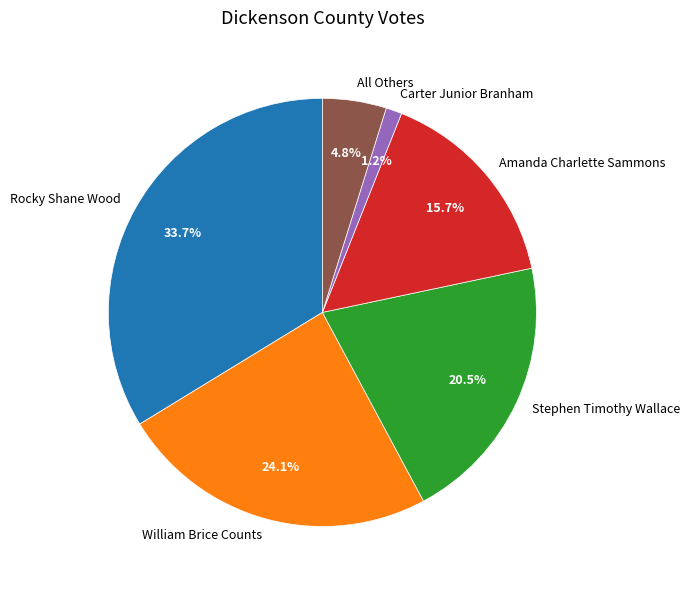

Which category has the biggest portion of the pie?

Rocky Shane Wood